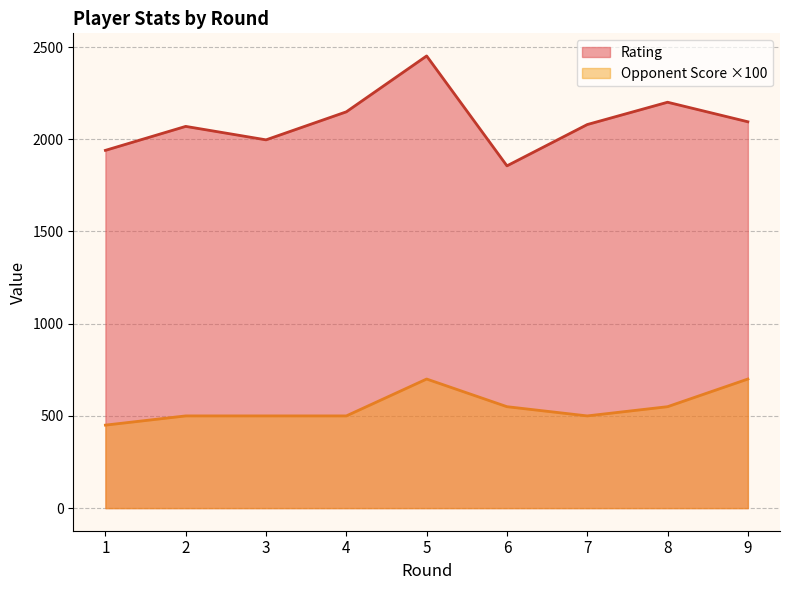

True or false: Rating and Opponent Score intersect in this chart.

False